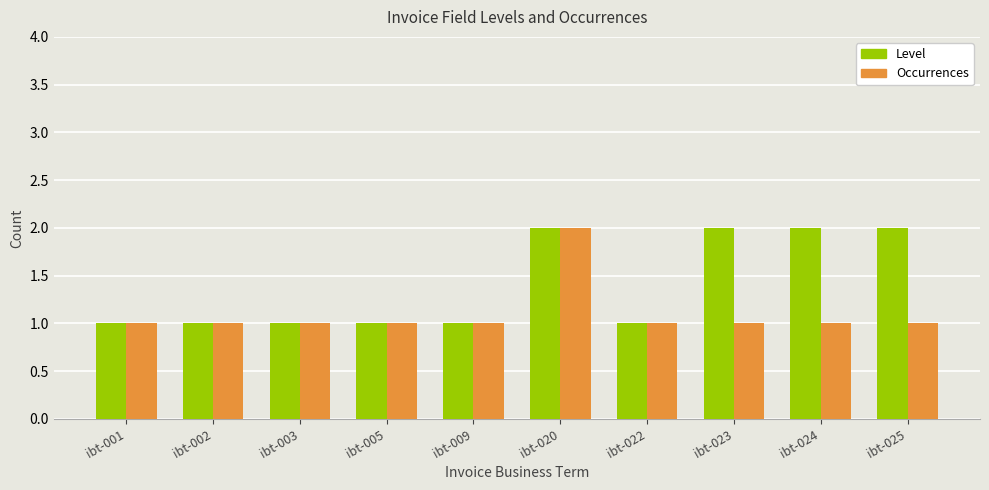

Count the Level values in the range 1 to 2.

10